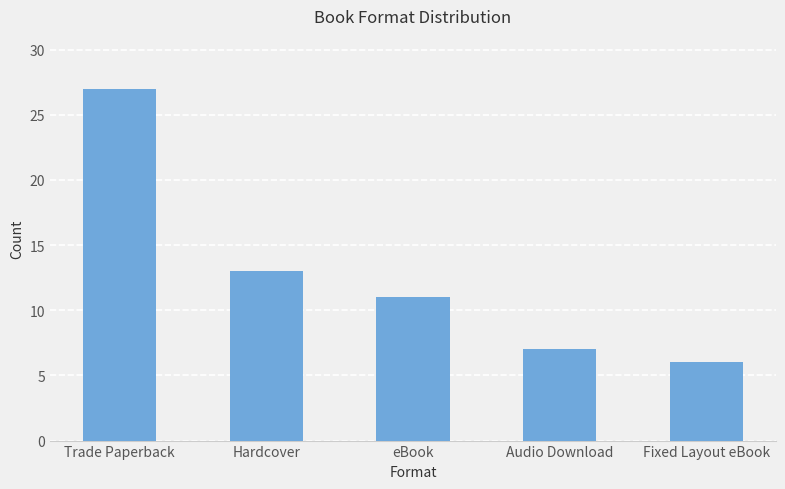

List the labels in order of value, largest first.

Trade Paperback, Hardcover, eBook, Audio Download, Fixed Layout eBook